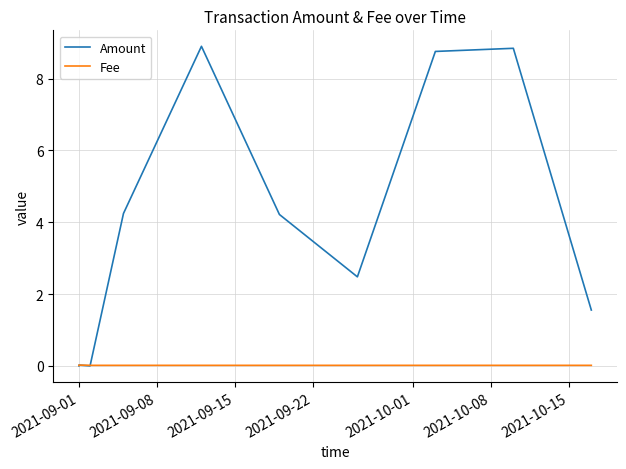

True or false: Fee has more than 1 interior local peaks.

False